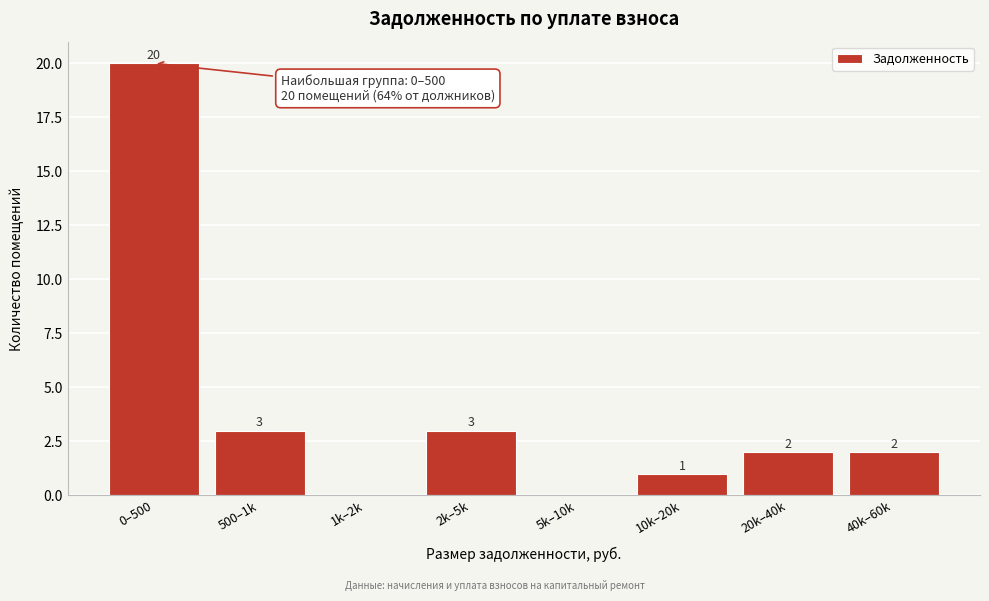

Reading left to right, list all the values displayed in this chart.

0–500=20	500–1k=3	1k–2k=0	2k–5k=3	5k–10k=0	10k–20k=1	20k–40k=2	40k–60k=2